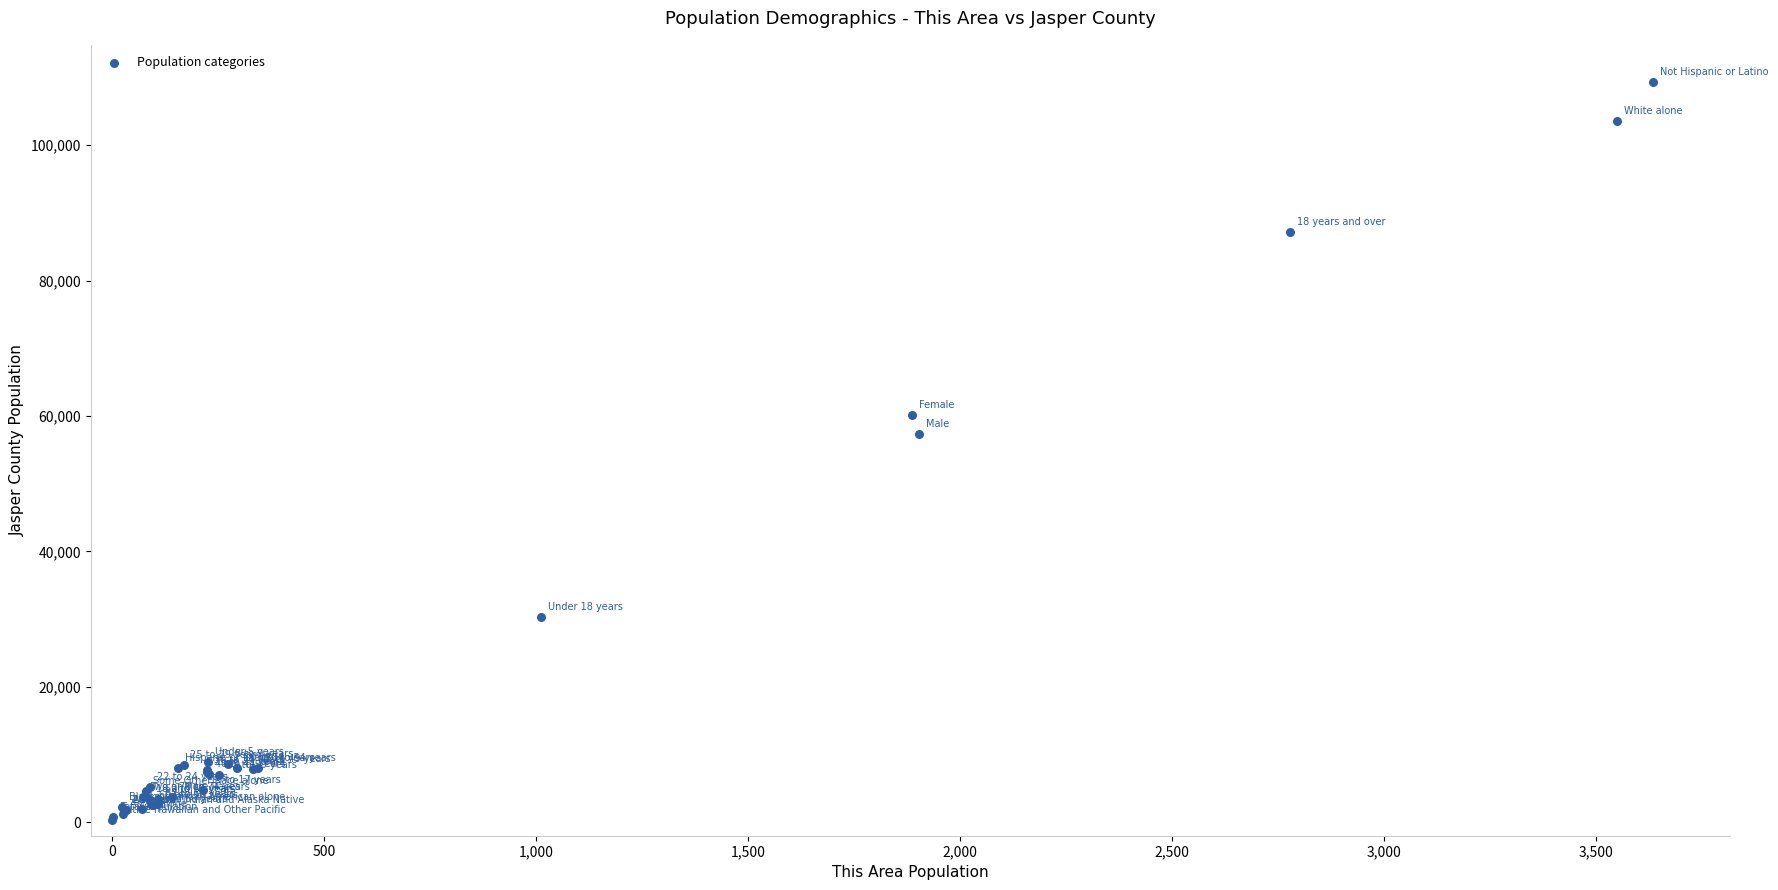

What Y value in the scatter plot is closest to 54835?

57292